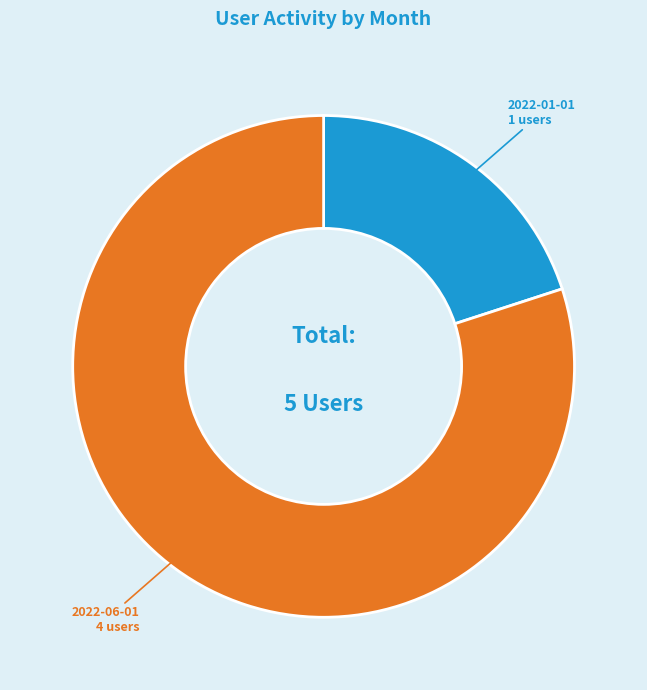

Is there a majority slice in this chart?

Yes